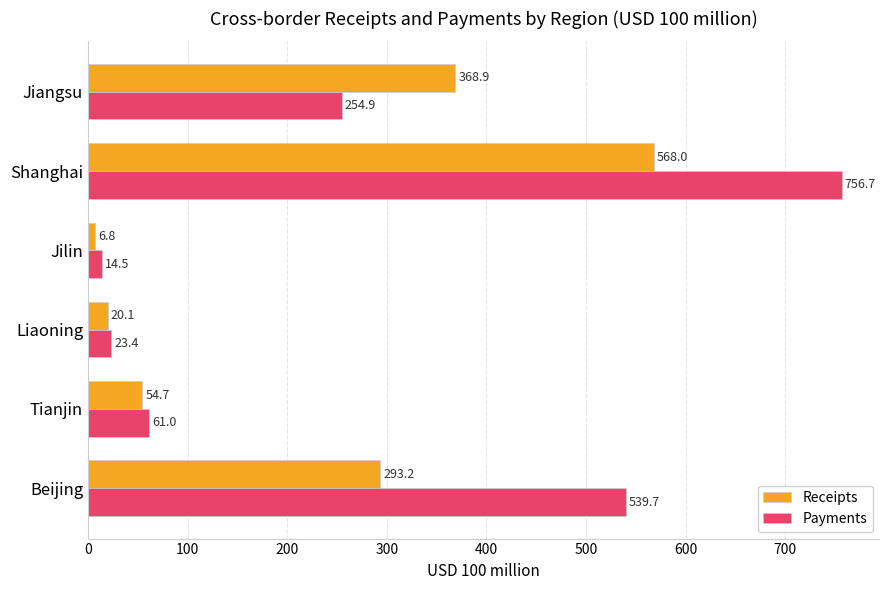

What is the average value of the Payments series?

275.1